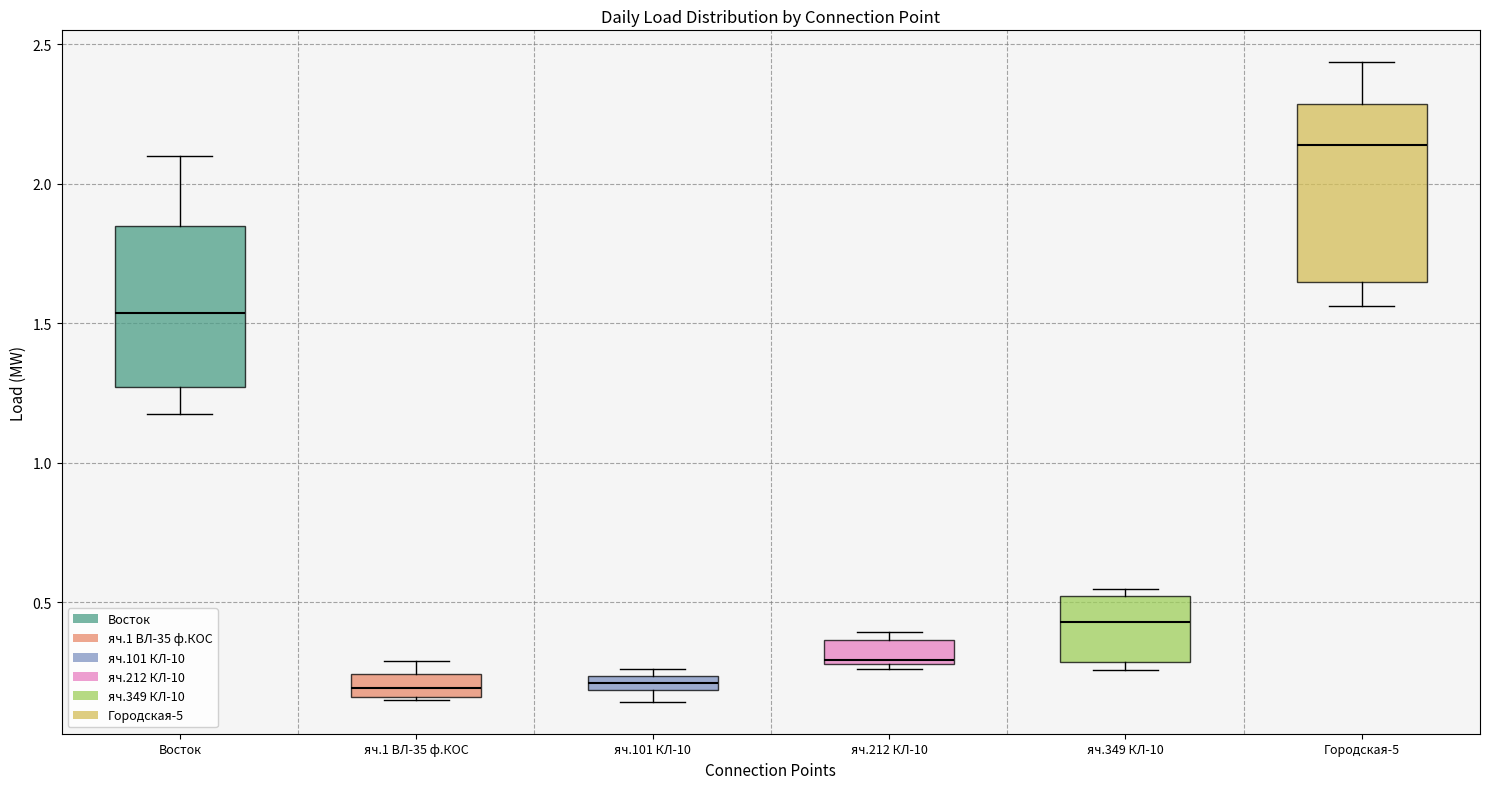

Where is the lower edge of the box for яч.1 ВЛ-35 ф.КОС on the y-axis? The values are not printed on the chart, so give them approximately, as read against the axis.

0.15